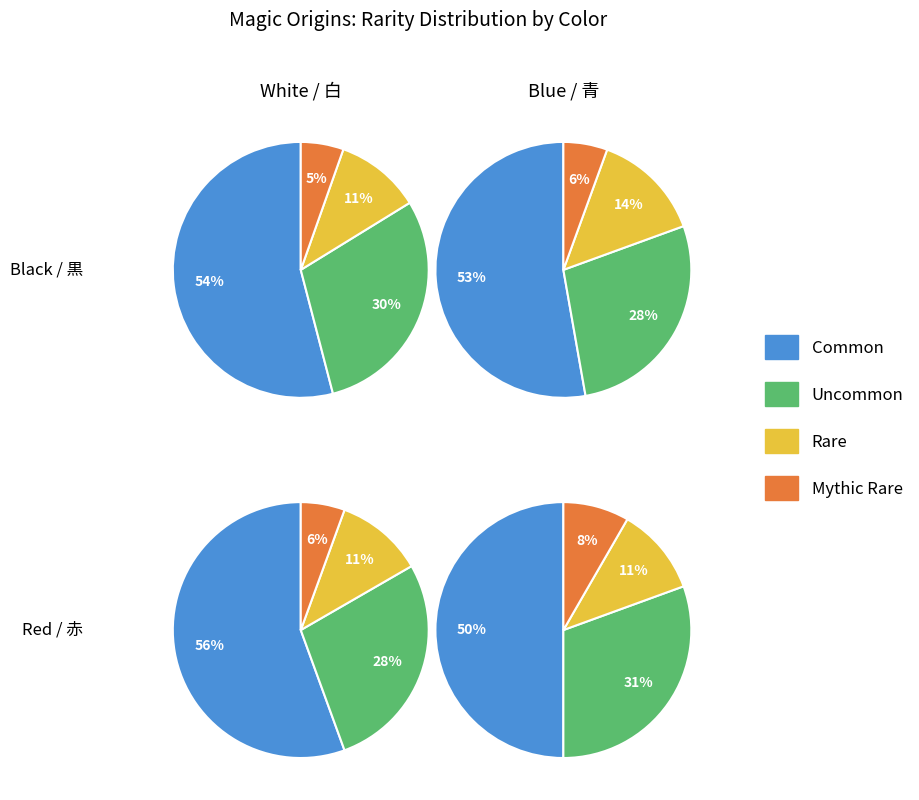

Does 2 account for over 50% of the chart?

No